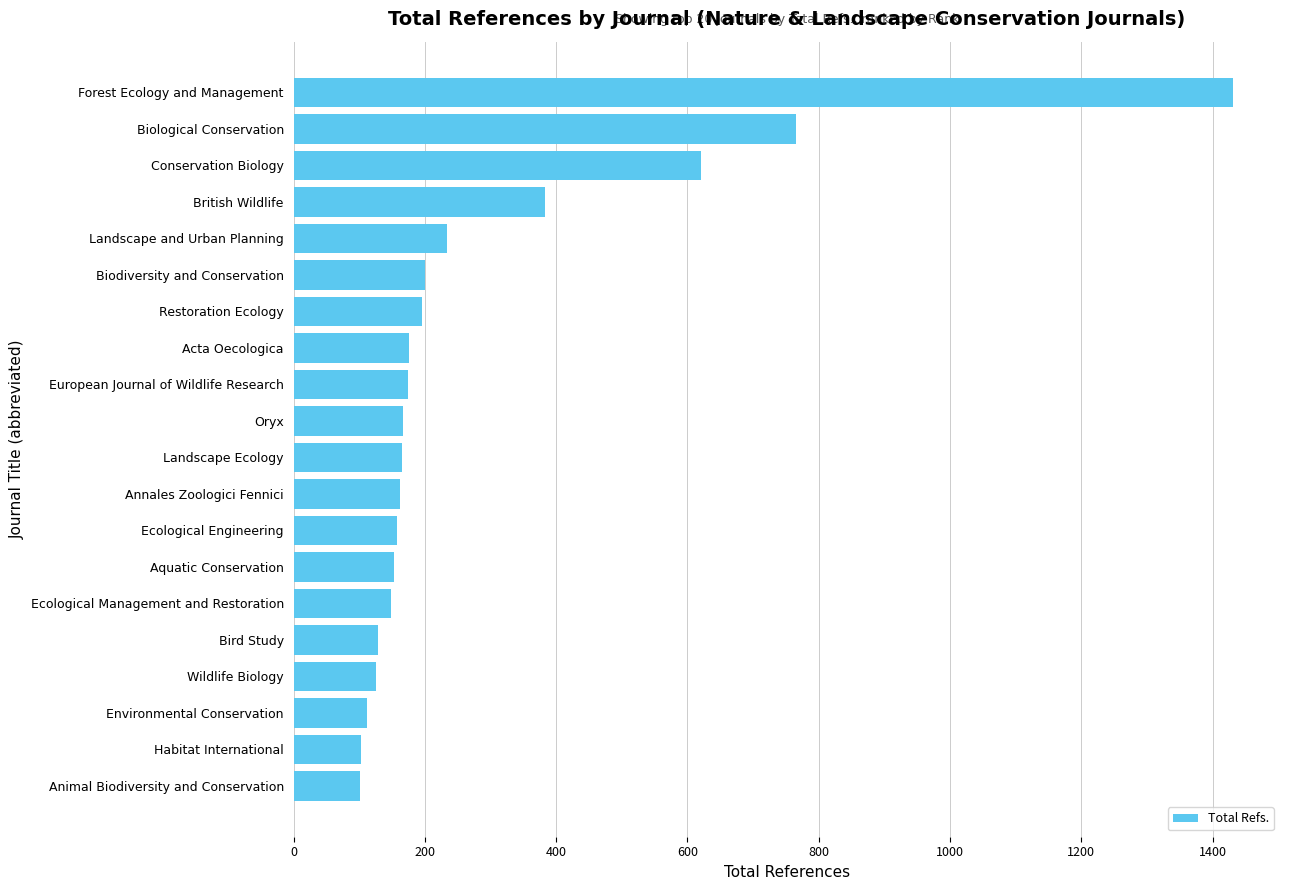

Is it true that the value at Habitat International is 103?

True